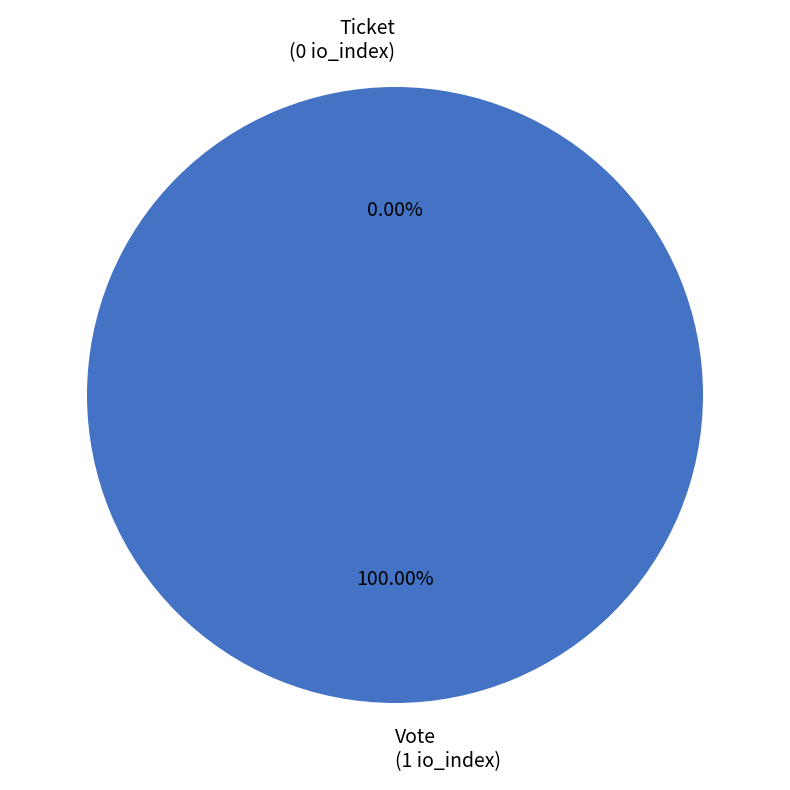

True or false: Vote accounts for 99% of the total.

False